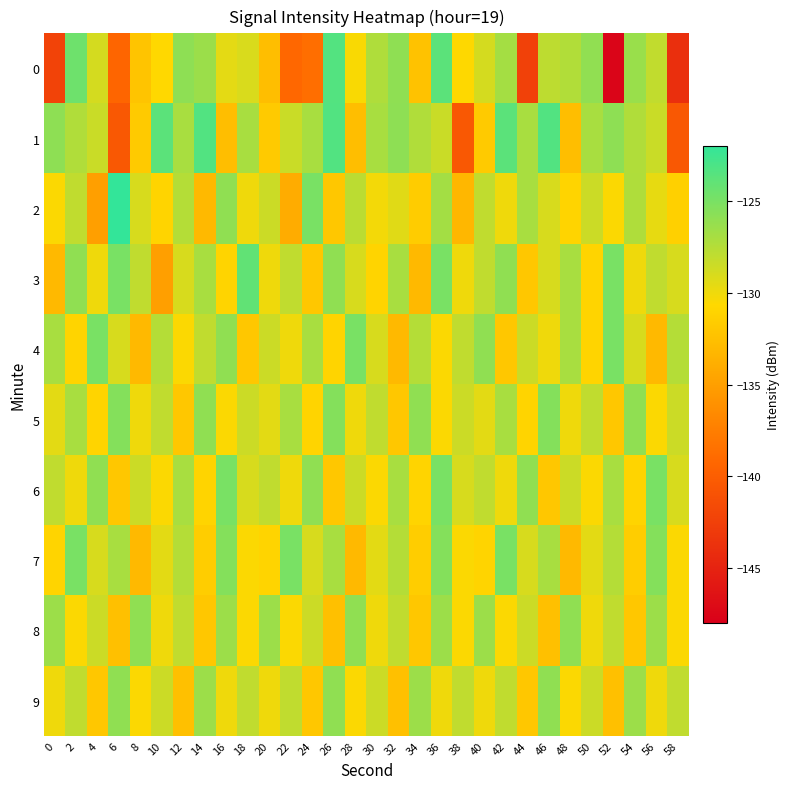

Reading left to right, what are all the values shown in this chart?

0: 0=-142.2	2=-124.6	4=-128.9	6=-139.4	8=-132.2	10=-130.7	12=-125.9	14=-126.4	16=-129.6	18=-129.1	20=-132.7	22=-139.2	24=-138.7	26=-123.4	28=-130.5	30=-127.3	32=-125.9	34=-132.4	36=-123.8	38=-130.7	40=-128.9	42=-126.9	44=-142.5	46=-127.9	48=-127.4	50=-126.0	52=-147.5	54=-126.4	56=-128.1	58=-143.9
1: 0=-125.9	2=-127.4	4=-128.4	6=-140.5	8=-131.7	10=-123.8	12=-127.0	14=-123.3	16=-132.7	18=-127.0	20=-131.7	22=-128.4	24=-127.0	26=-123.3	28=-132.7	30=-127.0	32=-125.9	34=-127.4	36=-128.4	38=-140.5	40=-131.7	42=-123.8	44=-127.0	46=-123.3	48=-132.7	50=-127.0	52=-125.9	54=-127.4	56=-128.4	58=-140.5
2: 0=-130.5	2=-128.0	4=-135.0	6=-122.0	8=-129.0	10=-131.0	12=-127.5	14=-133.0	16=-126.0	18=-130.0	20=-128.5	22=-134.0	24=-125.0	26=-132.0	28=-127.8	30=-130.2	32=-129.4	34=-131.6	36=-126.8	38=-133.2	40=-128.0	42=-130.0	44=-127.0	46=-129.0	48=-131.0	50=-128.5	52=-130.5	54=-127.3	56=-129.7	58=-131.3
3: 0=-133.0	2=-126.0	4=-130.0	6=-125.0	8=-128.0	10=-135.0	12=-129.0	14=-127.0	16=-131.0	18=-124.0	20=-130.0	22=-128.0	24=-132.0	26=-126.0	28=-129.0	30=-131.0	32=-127.0	34=-133.0	36=-125.0	38=-130.0	40=-128.0	42=-126.0	44=-132.0	46=-129.0	48=-127.0	50=-131.0	52=-125.0	54=-130.0	56=-128.0	58=-129.0
4: 0=-127.0	2=-131.0	4=-125.0	6=-129.0	8=-133.0	10=-127.5	12=-130.5	14=-128.0	16=-126.0	18=-132.0	20=-128.5	22=-130.0	24=-127.0	26=-131.0	28=-125.0	30=-129.0	32=-133.0	34=-127.5	36=-130.5	38=-128.0	40=-126.0	42=-132.0	44=-128.5	46=-130.0	48=-127.0	50=-131.0	52=-125.0	54=-129.0	56=-133.0	58=-127.5
5: 0=-129.5	2=-127.0	4=-131.0	6=-125.5	8=-130.0	10=-128.0	12=-132.0	14=-126.0	16=-130.5	18=-128.5	20=-129.5	22=-127.0	24=-131.0	26=-125.5	28=-130.0	30=-128.0	32=-132.0	34=-126.0	36=-130.5	38=-128.5	40=-129.5	42=-127.0	44=-131.0	46=-125.5	48=-130.0	50=-128.0	52=-132.0	54=-126.0	56=-130.5	58=-128.5
6: 0=-128.0	2=-130.0	4=-126.0	6=-132.0	8=-128.5	10=-130.5	12=-127.0	14=-131.0	16=-125.0	18=-129.0	20=-128.0	22=-130.0	24=-126.0	26=-132.0	28=-128.5	30=-130.5	32=-127.0	34=-131.0	36=-125.0	38=-129.0	40=-128.0	42=-130.0	44=-126.0	46=-132.0	48=-128.5	50=-130.5	52=-127.0	54=-131.0	56=-125.0	58=-129.0
7: 0=-131.0	2=-125.0	4=-129.0	6=-127.0	8=-133.0	10=-129.5	12=-127.5	14=-131.5	16=-125.5	18=-130.5	20=-131.0	22=-125.0	24=-129.0	26=-127.0	28=-133.0	30=-129.5	32=-127.5	34=-131.5	36=-125.5	38=-130.5	40=-131.0	42=-125.0	44=-129.0	46=-127.0	48=-133.0	50=-129.5	52=-127.5	54=-131.5	56=-125.5	58=-130.5
8: 0=-126.5	2=-130.5	4=-128.5	6=-132.5	8=-126.0	10=-130.0	12=-128.0	14=-132.0	16=-126.5	18=-130.5	20=-126.5	22=-130.5	24=-128.5	26=-132.5	28=-126.0	30=-130.0	32=-128.0	34=-132.0	36=-126.5	38=-130.5	40=-126.5	42=-130.5	44=-128.5	46=-132.5	48=-126.0	50=-130.0	52=-128.0	54=-132.0	56=-126.5	58=-130.5
9: 0=-130.0	2=-128.0	4=-132.0	6=-126.0	8=-130.5	10=-128.5	12=-132.5	14=-126.5	16=-130.0	18=-128.0	20=-130.0	22=-128.0	24=-132.0	26=-126.0	28=-130.5	30=-128.5	32=-132.5	34=-126.5	36=-130.0	38=-128.0	40=-130.0	42=-128.0	44=-132.0	46=-126.0	48=-130.5	50=-128.5	52=-132.5	54=-126.5	56=-130.0	58=-128.0